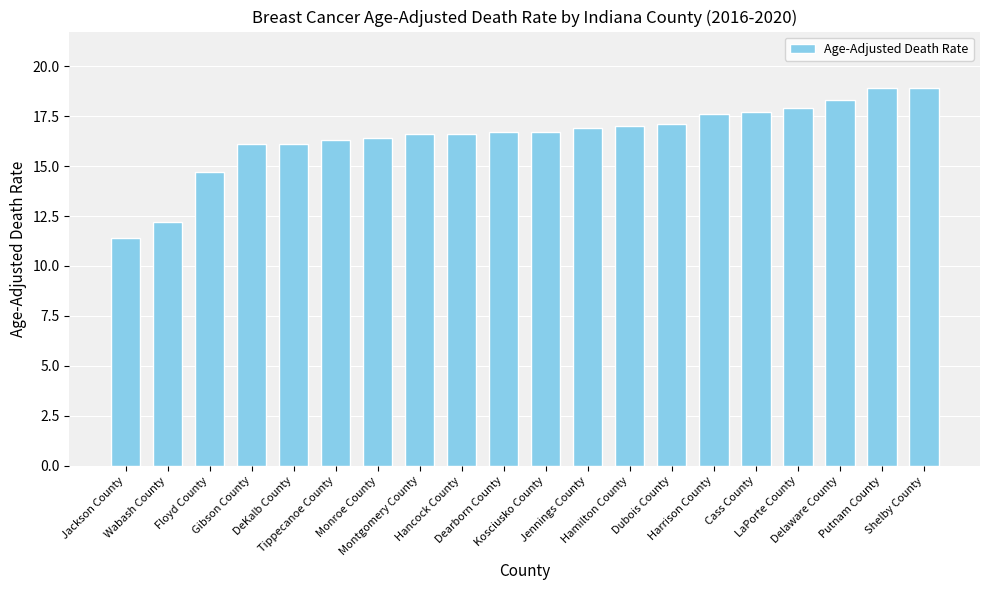

What is the average value?

16.5